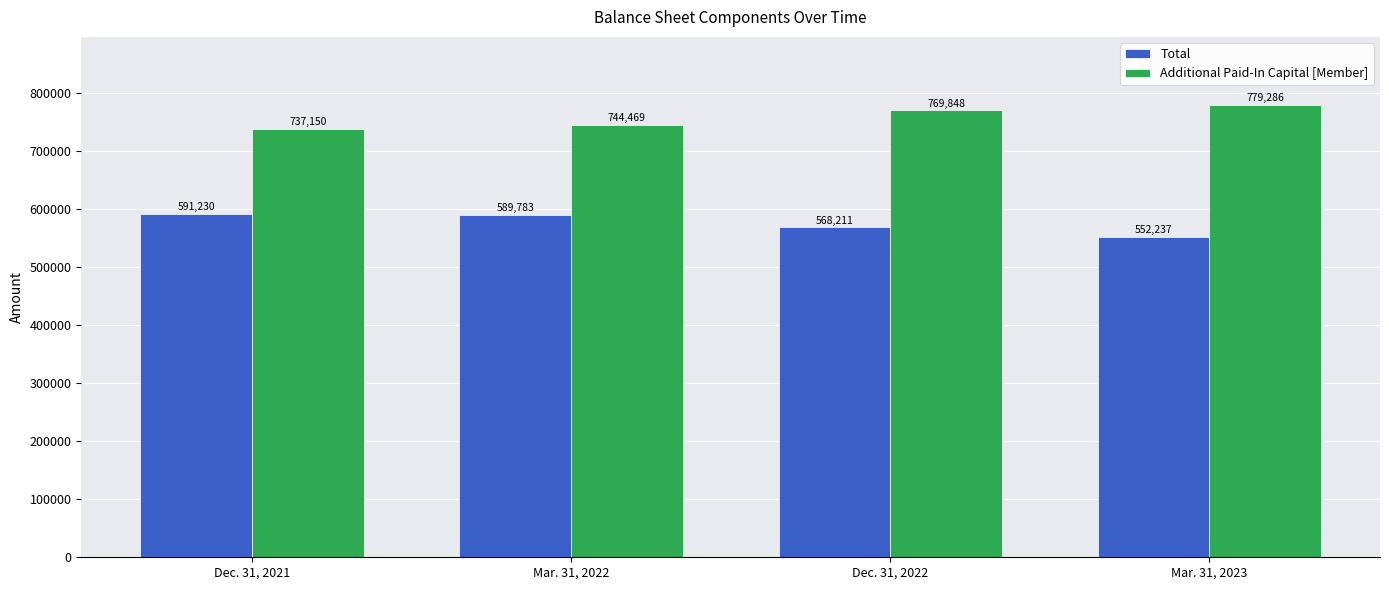

How many Additional Paid-In Capital [Member] values are between 744469 and 779286?

3